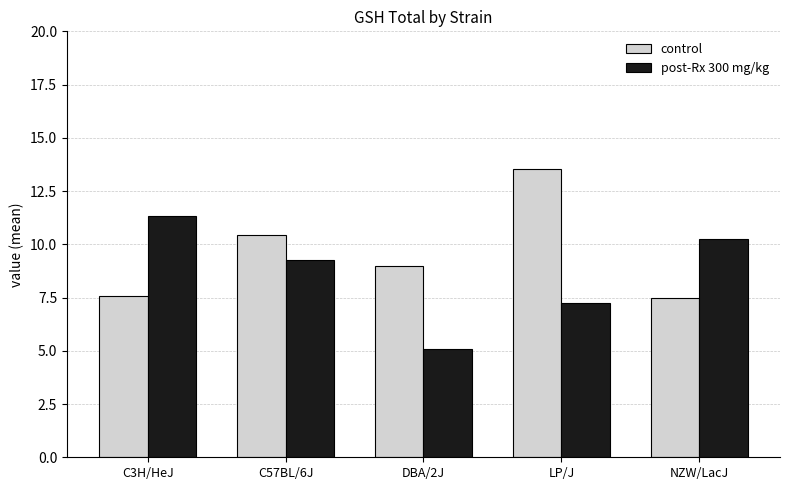

What is the sum of the post-Rx 300 mg/kg values at C3H/HeJ and C57BL/6J?

20.6